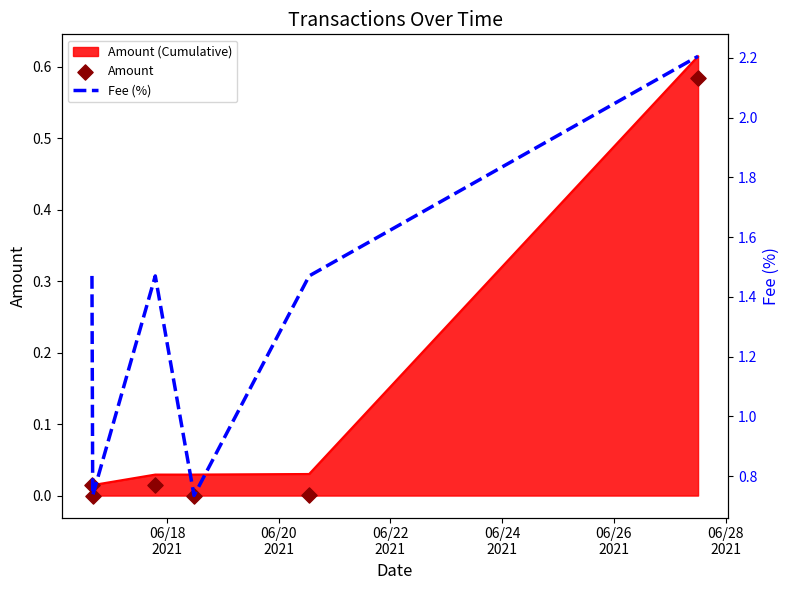

At how many categories does at least one series exceed 0?

6